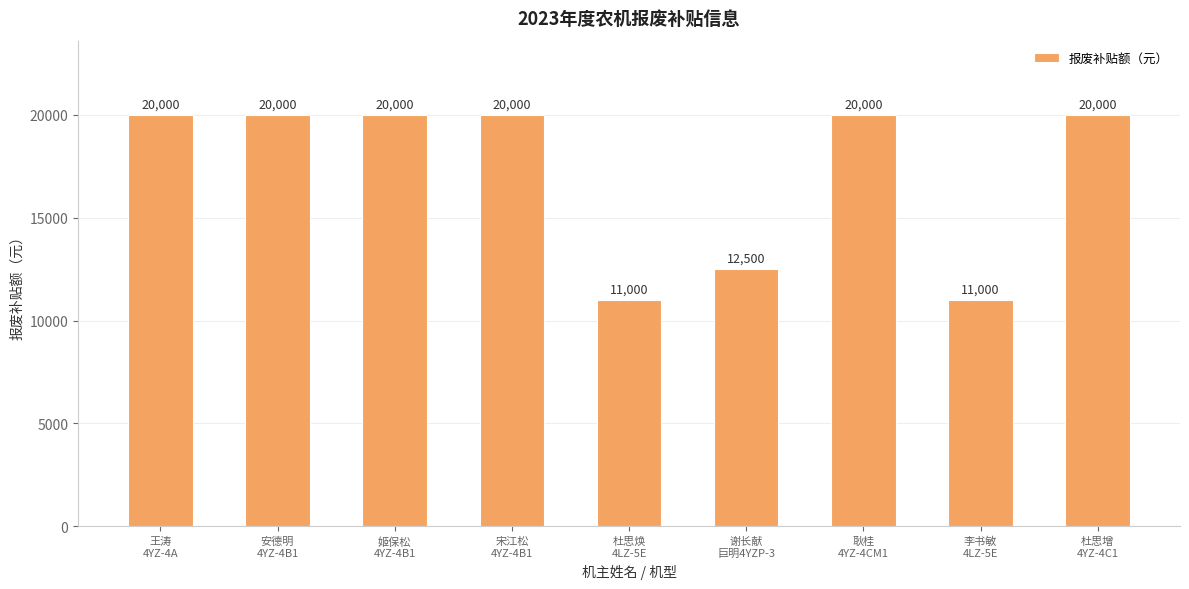

What is the value of the 9th bar from the left?

20000